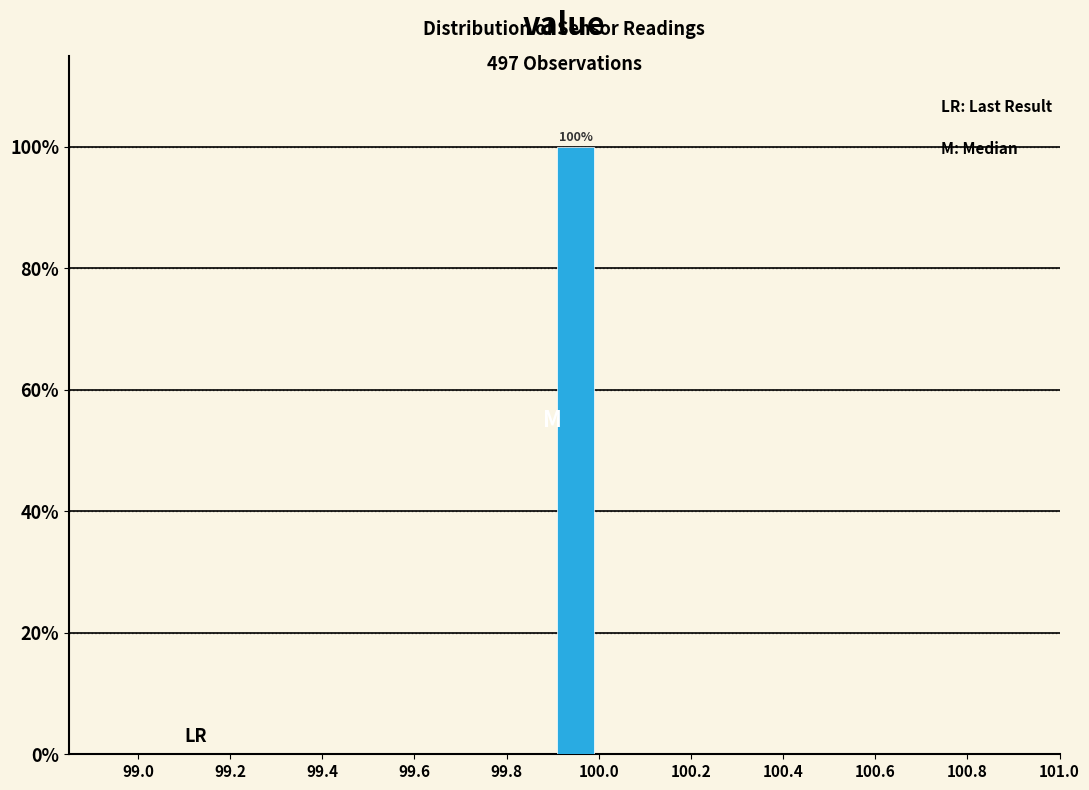

Which range on the x-axis has the tallest bar?

99.9 to 100.0